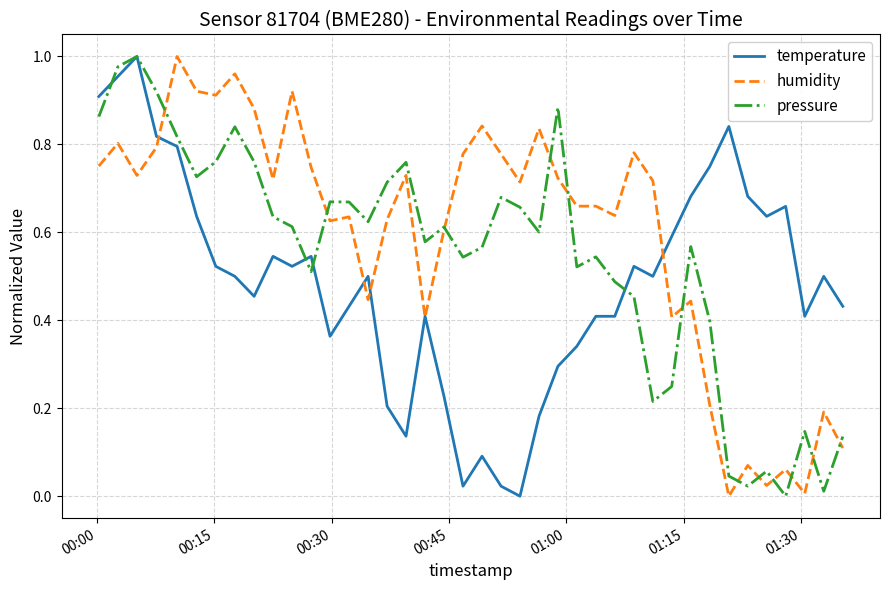

List the series in order of their overall mean, lowest first.

temperature, pressure, humidity